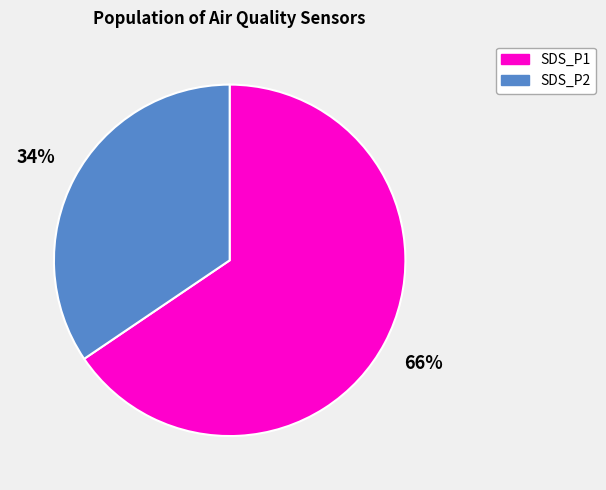

What percentage is the SDS_P2 slice, to the nearest percent?

34%